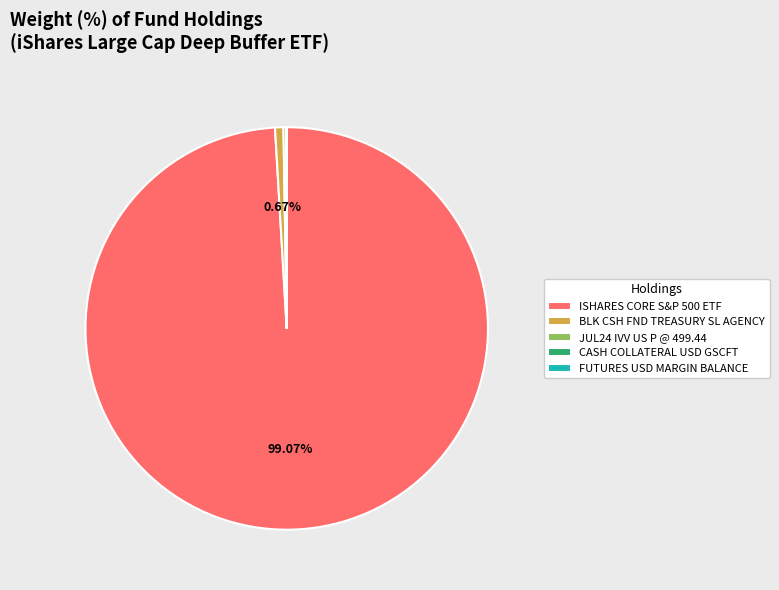

Which category accounts for the majority?

ISHARES CORE S&P 500 ETF